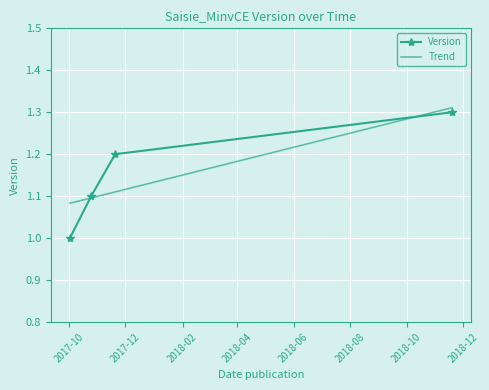

True or false: Trend has more than 1 interior local peaks.

False